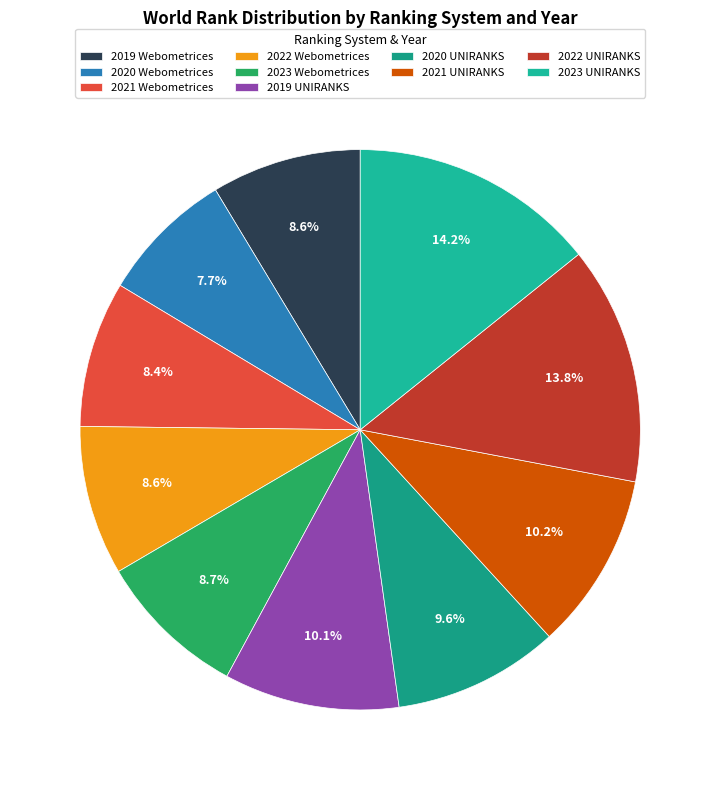

Does 2022 Webometrices represent more than half of the total?

No